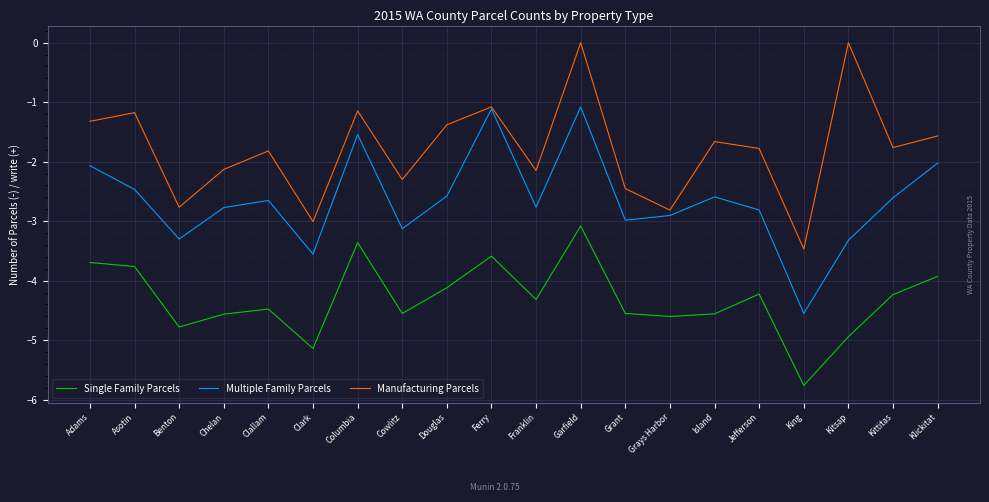

What are all the series names shown in the legend?

Single Family Parcels, Multiple Family Parcels, Manufacturing Parcels